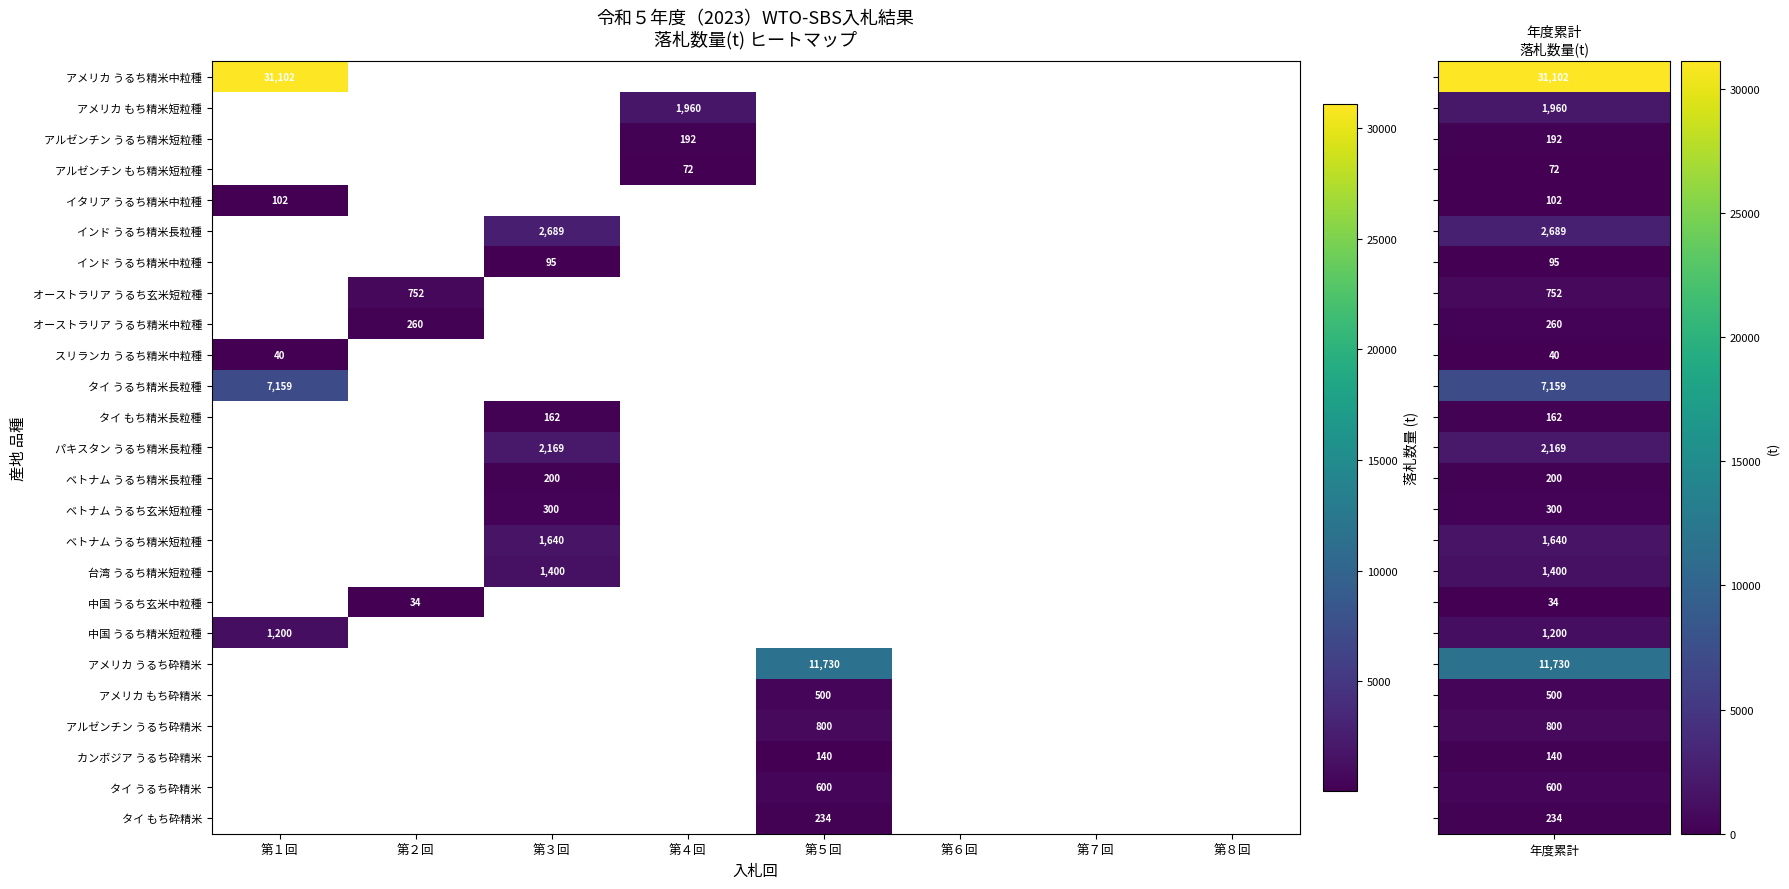

Which category has the lowest value across all series?

第２回